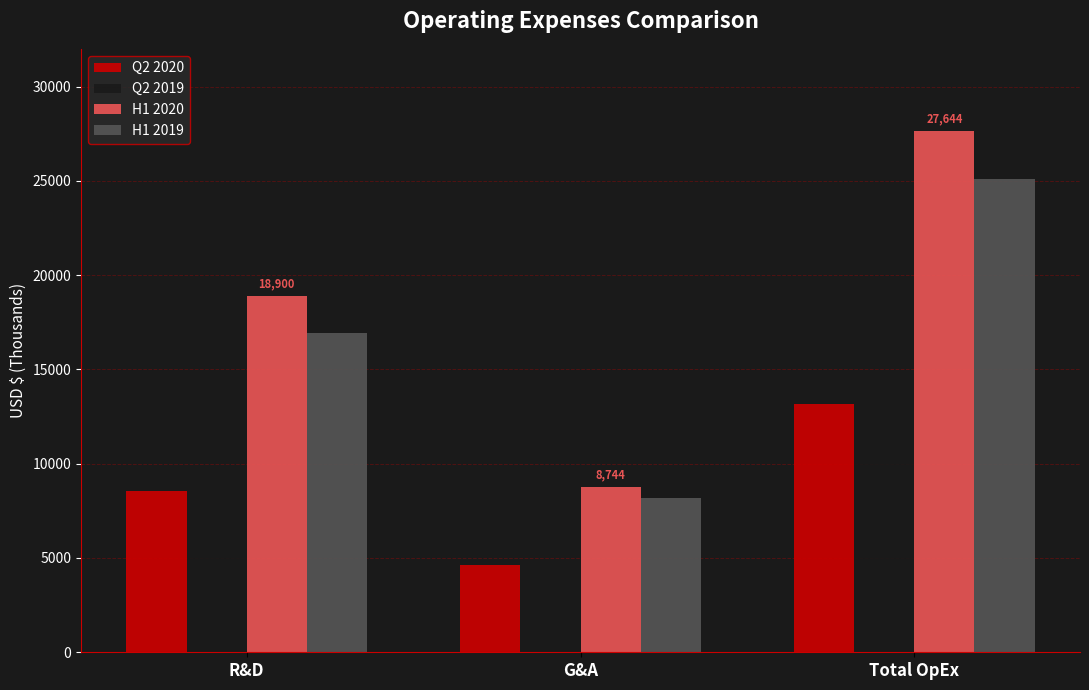

Rank the categories by H1 2019 value from highest to lowest.

Total OpEx, R&D, G&A